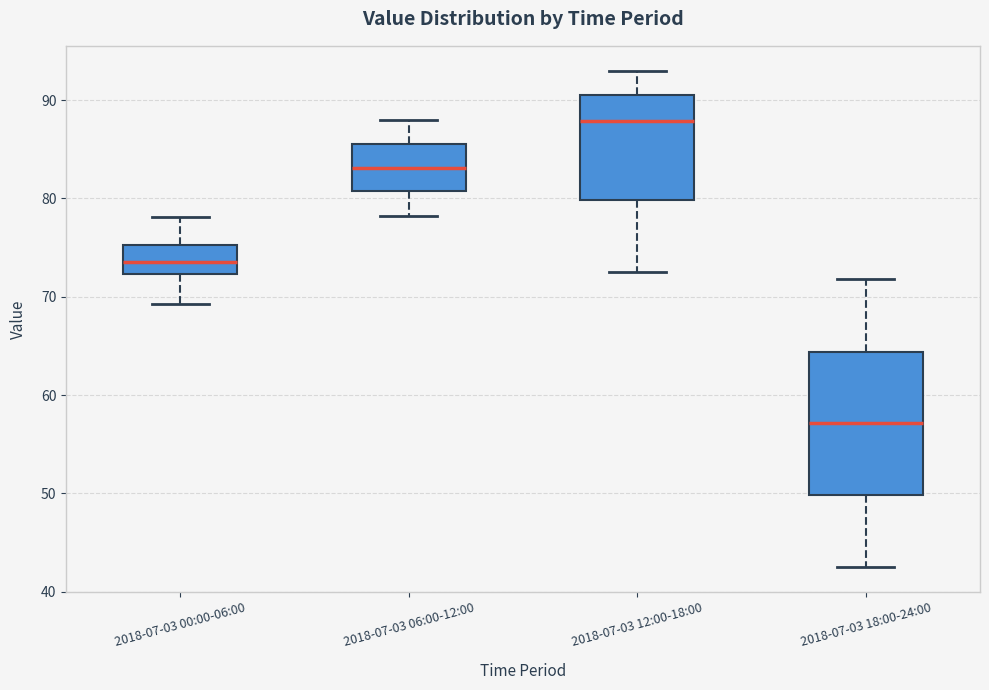

Comparing the boxes themselves (not the whiskers), which one is the tallest?

2018-07-03 18:00-24:00